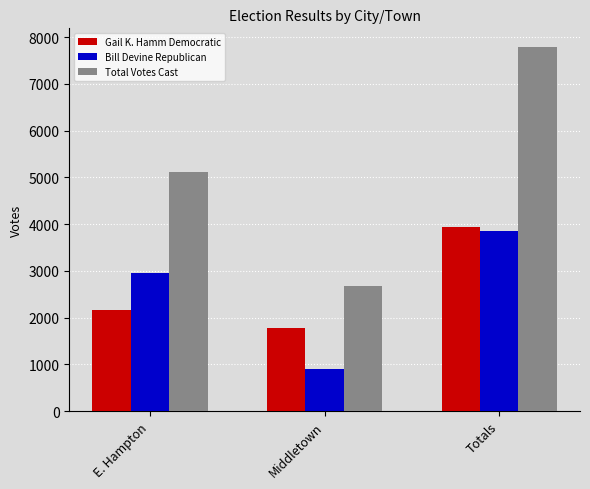

How many bars are there in total?

9